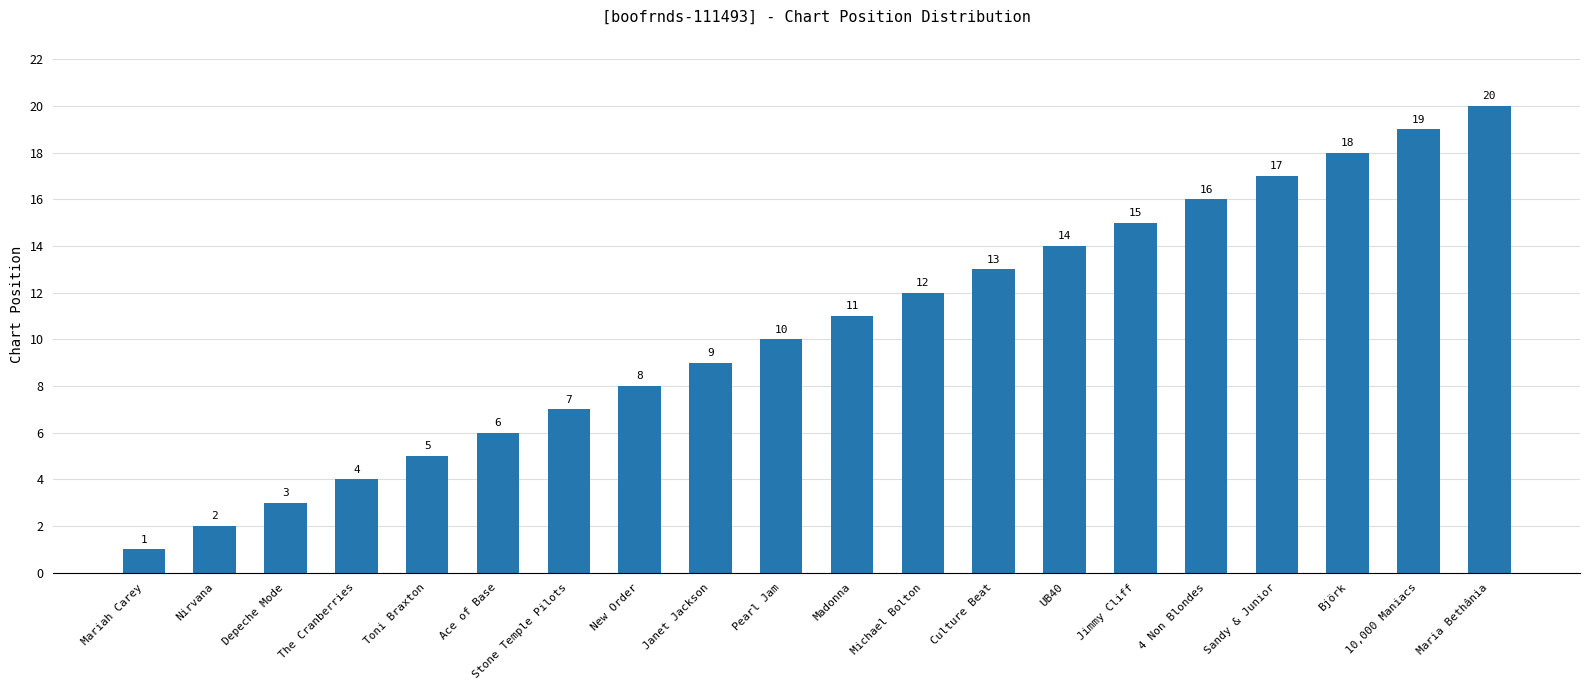

What is the value of the 13th bar from the left?

13